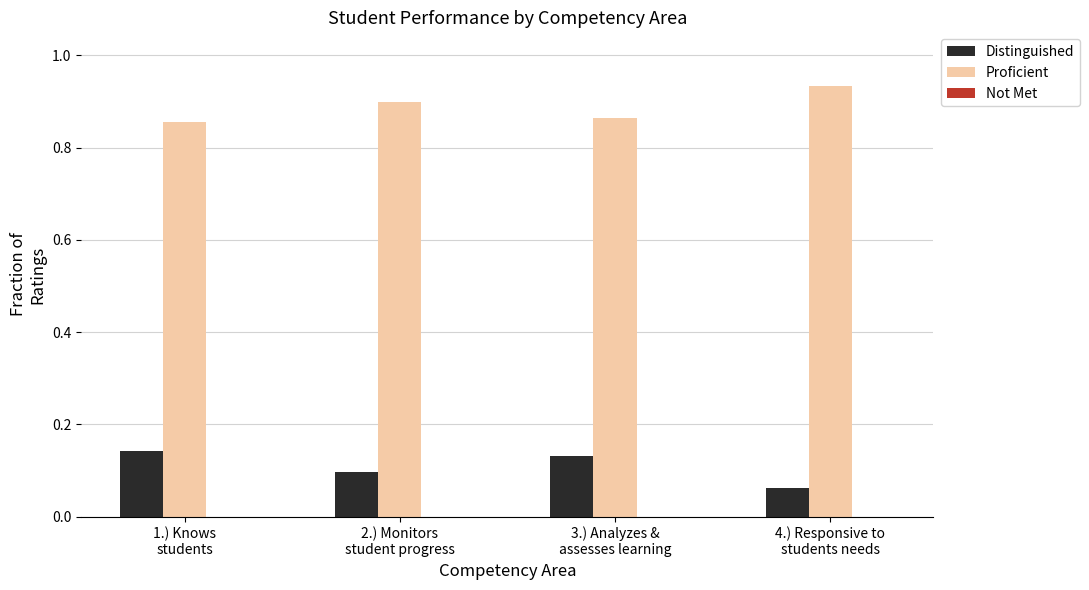

What is the sum of all Proficient values?

3.6